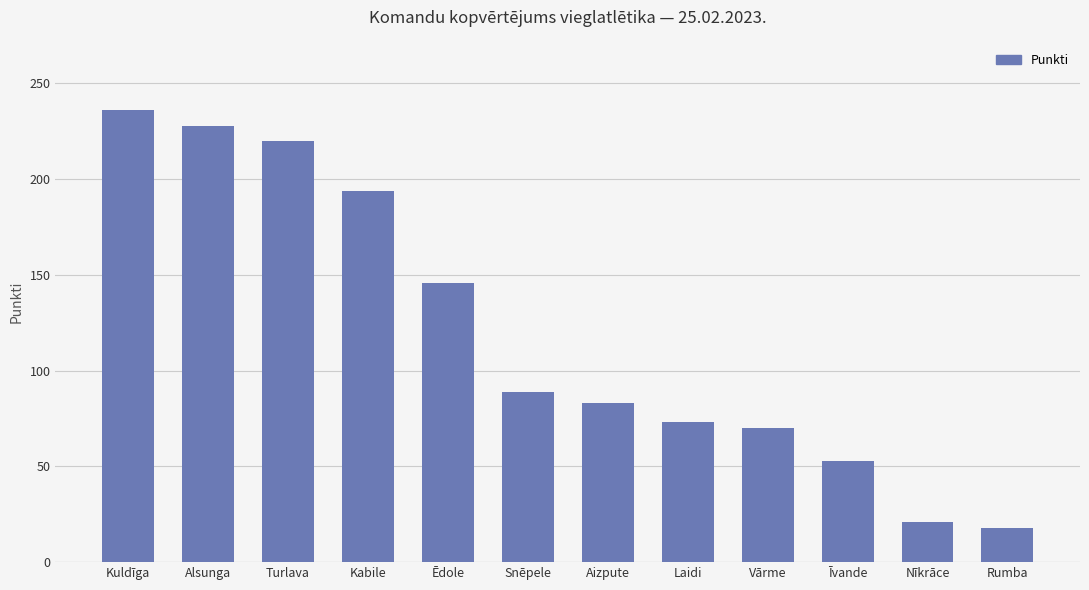

How many categories are shown in the chart?

12